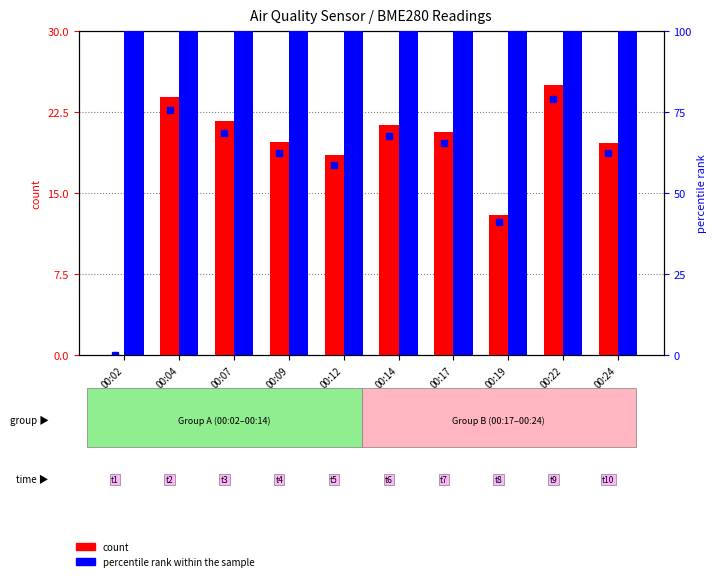

The value of percentile rank within the sample at 00:12 is 142.5. True or false?

False